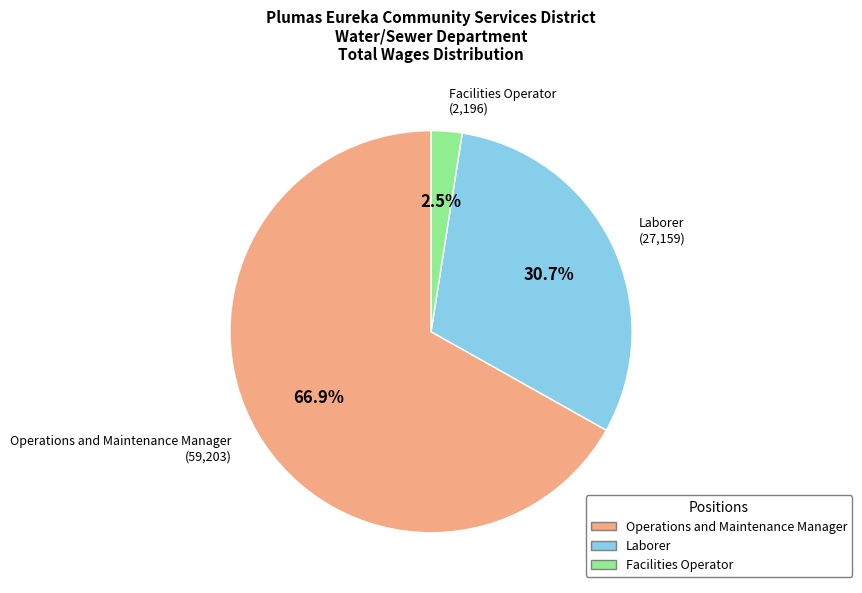

Between Operations and Maintenance Manager and Facilities Operator, which is larger?

Operations and Maintenance Manager